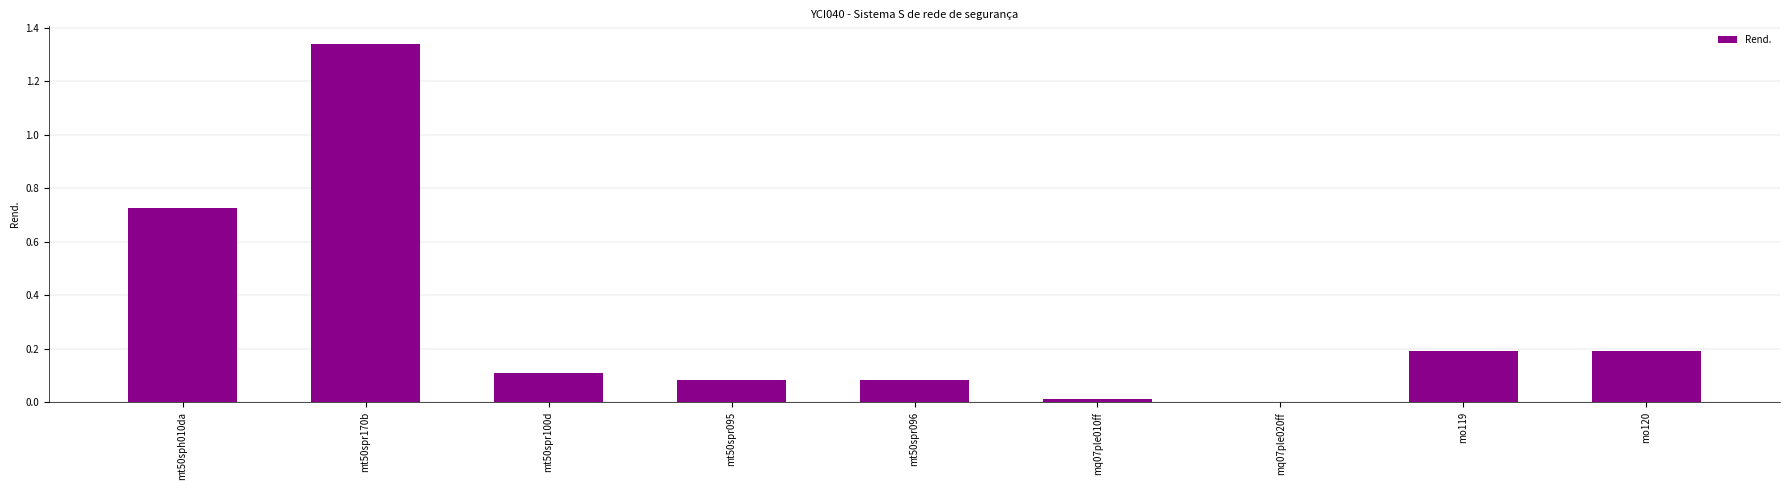

Are the bars horizontal?

No